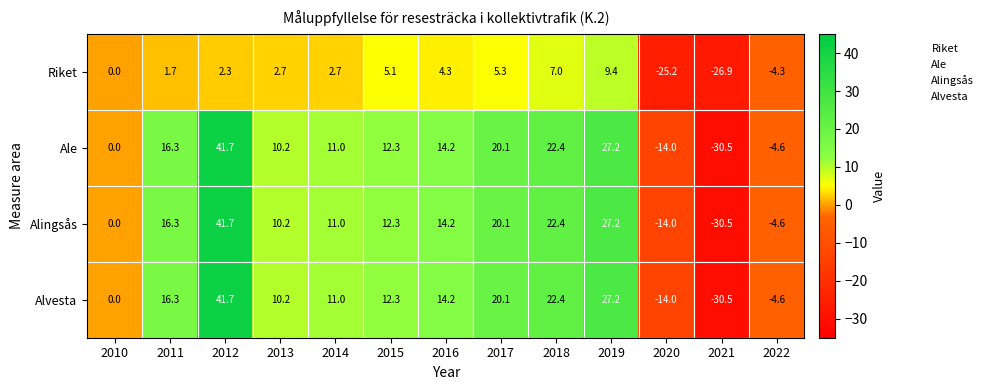

What is the greatest value displayed?

41.7